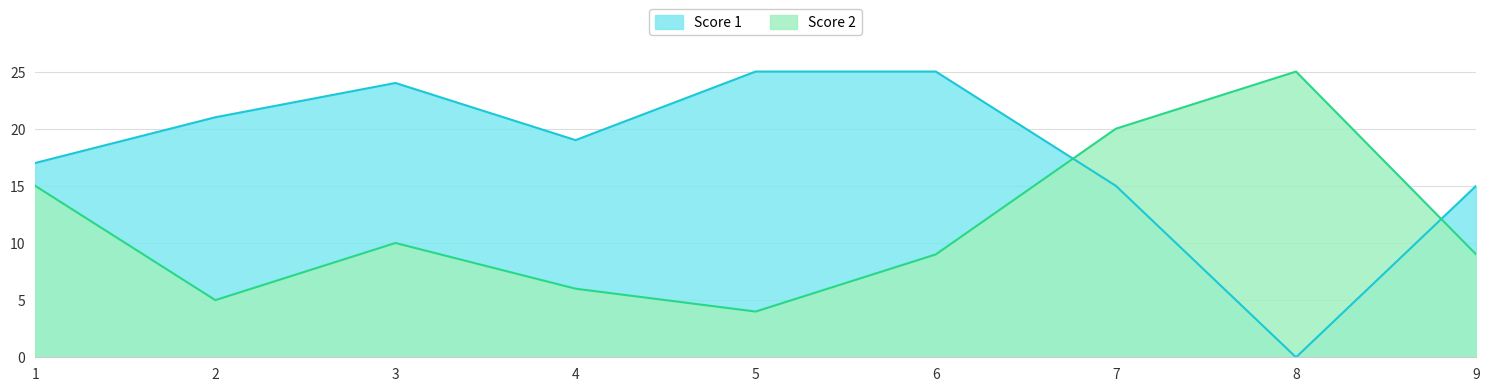

What is the value of the Score 1 point at the 2nd from the left?

21